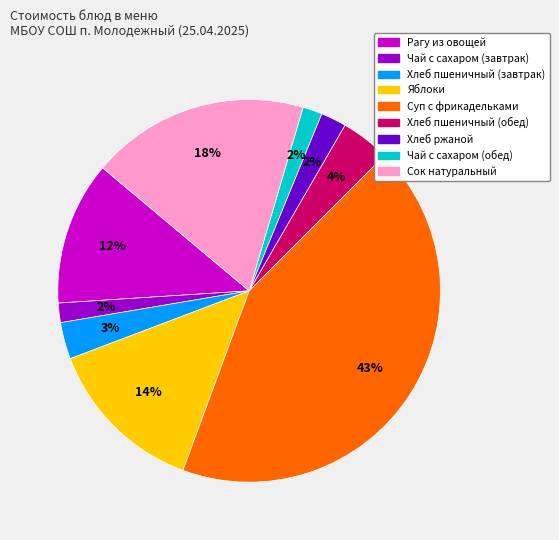

Is the sum of Чай с сахаром (обед) and Яблоки greater than half?

No